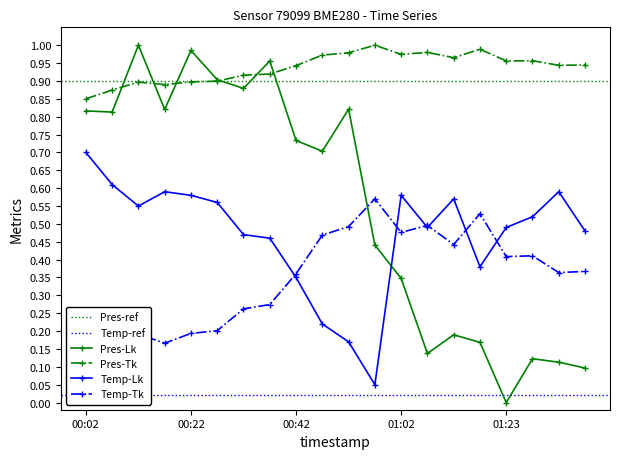

What is the label of the 15th point from the right?

00:27